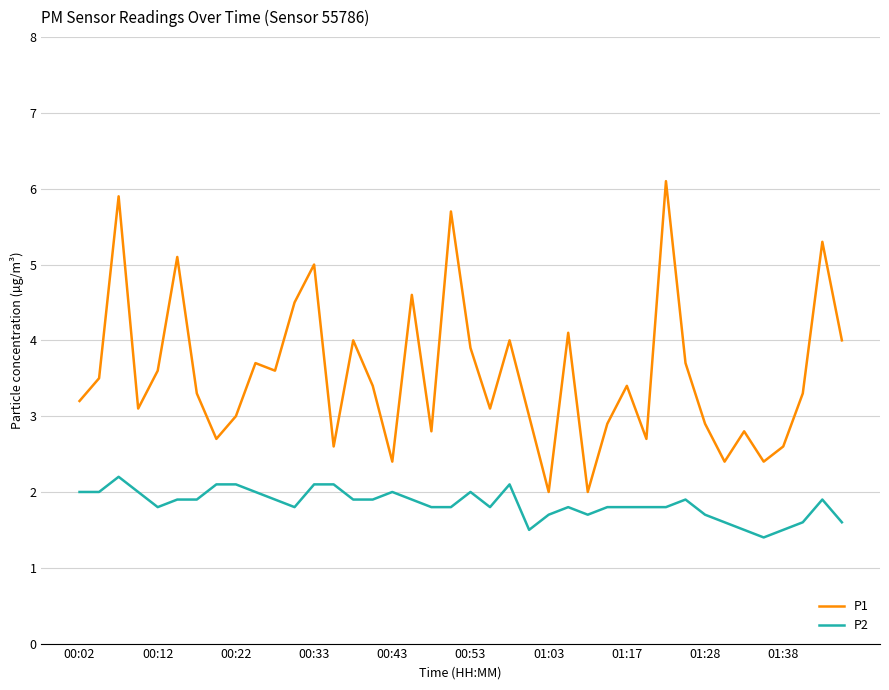

List the series in order of their peak value, lowest first.

P2, P1